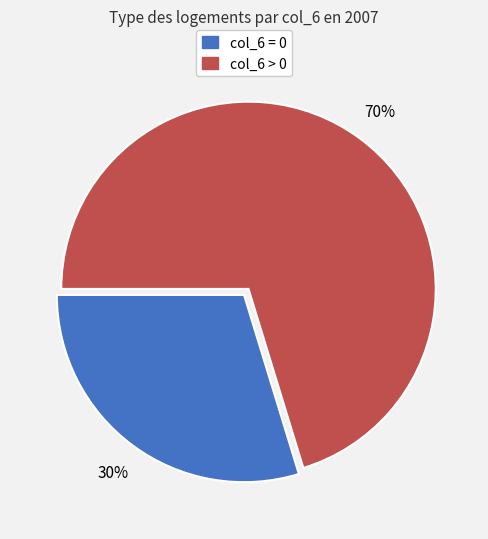

Is the sum of col_6 = 0 and col_6 > 0 greater than half?

Yes